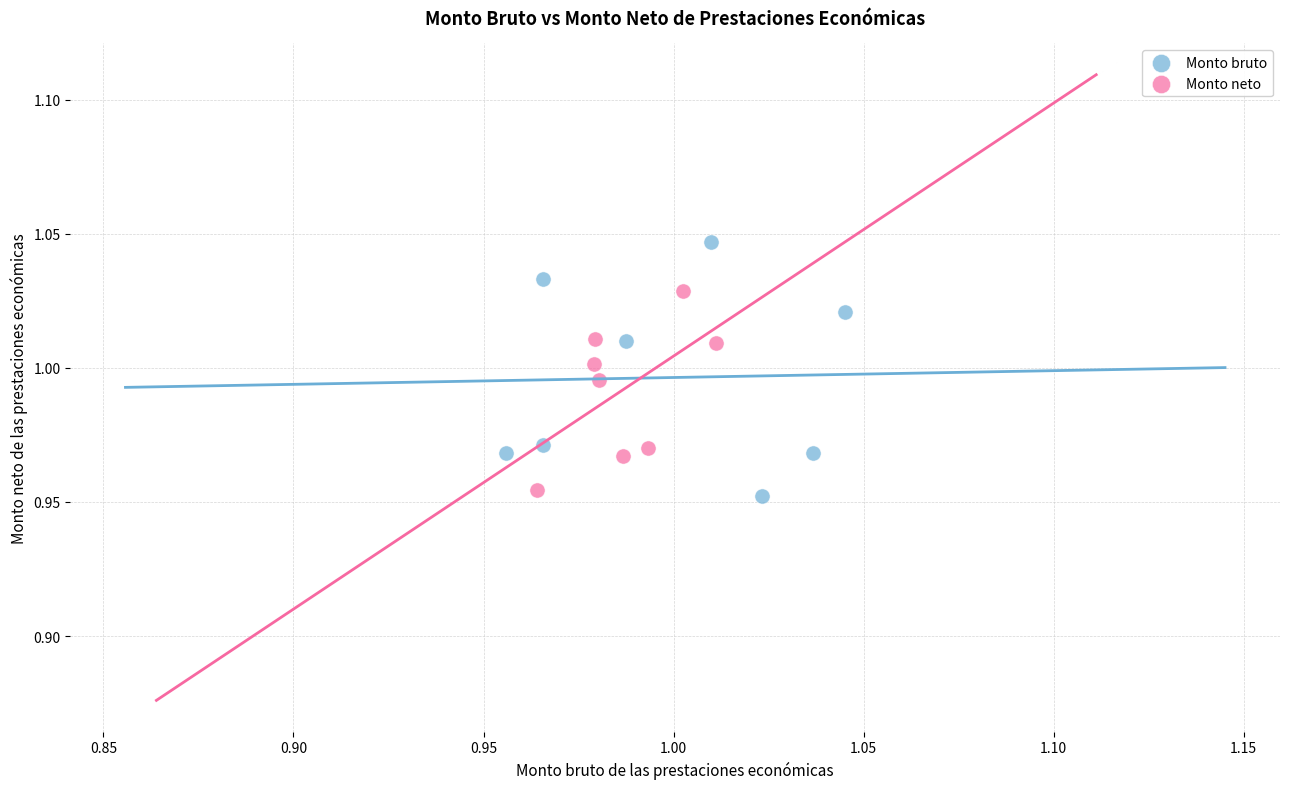

Which series has the widest spread of Y values?

Monto bruto